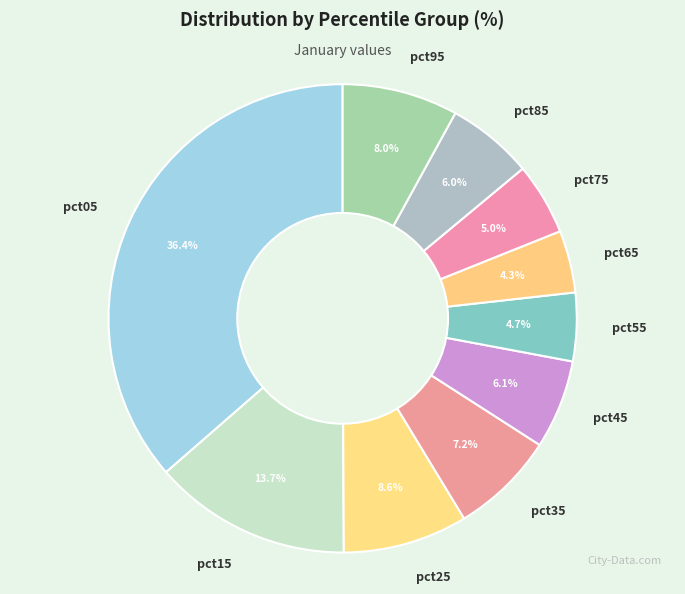

To the nearest percent, what is the difference between the largest and smallest slice percentages?

32%